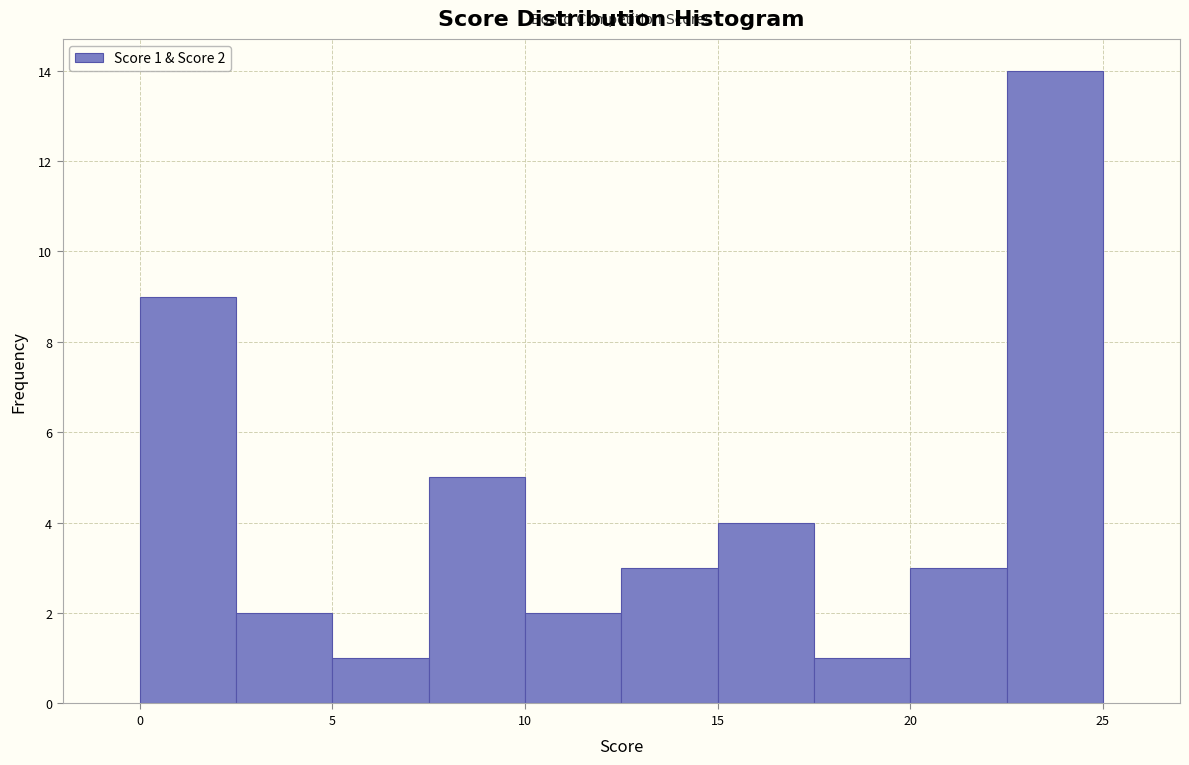

Over which range of the x-axis is the bar tallest?

22.5 to 25.0